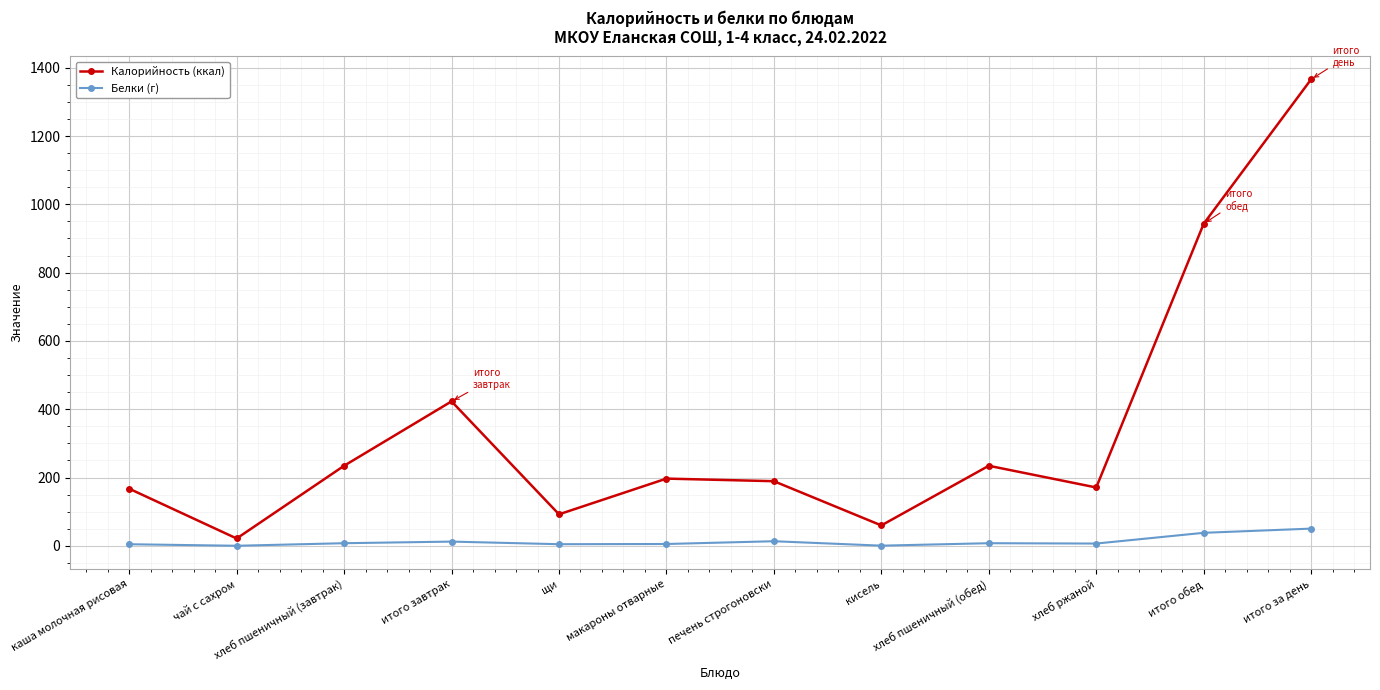

What is the sum of all Калорийность (ккал) values?

4098.3